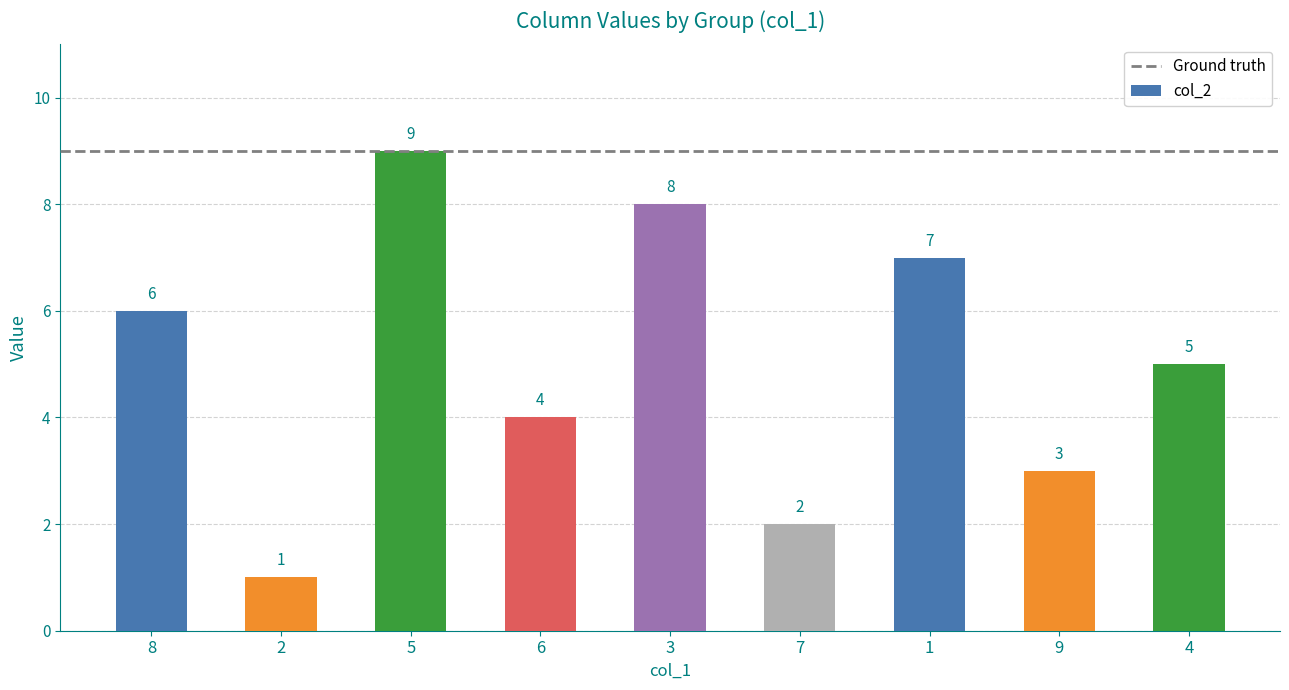

How many values are between 3 and 7?

5